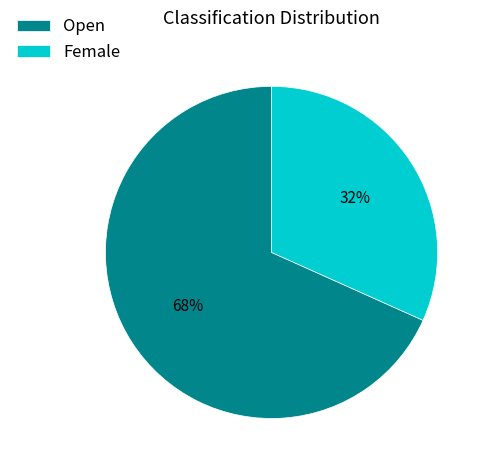

How many segments does this pie chart have?

2